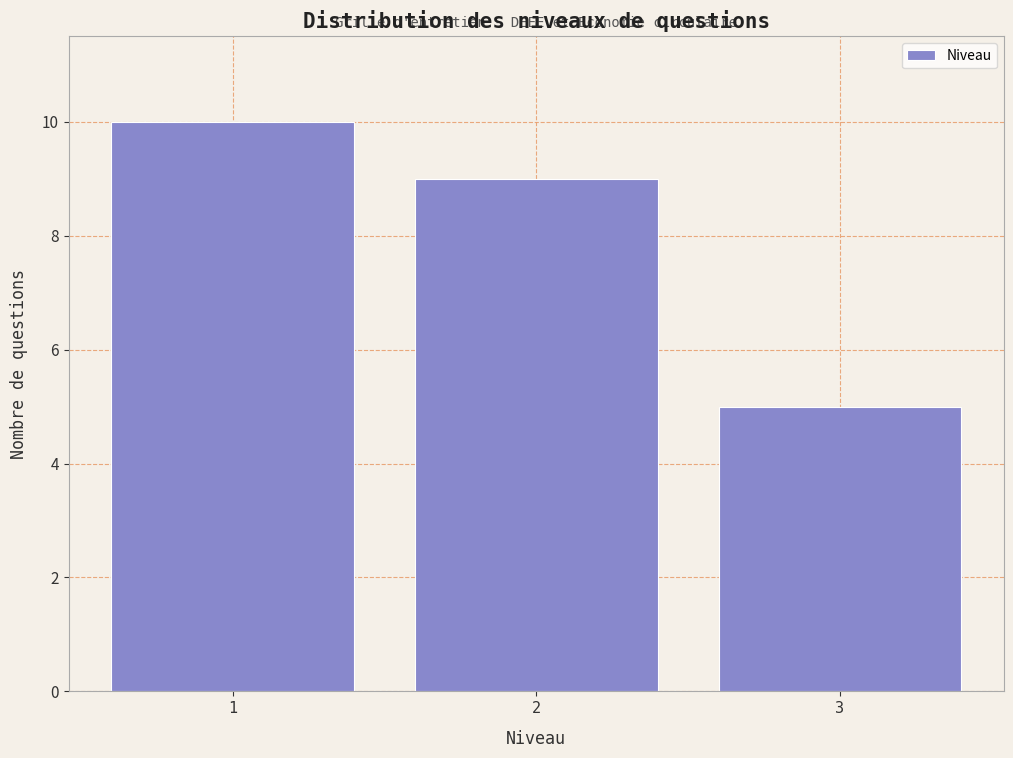

Reading left to right, transcribe this chart: for each bar, give the range it covers on the x-axis and its height. The values are not printed on the chart, so give them approximately, as read against the axis.

0.5 to 1.5: 10
1.5 to 2.5: 9
2.5 to 3.5: 5